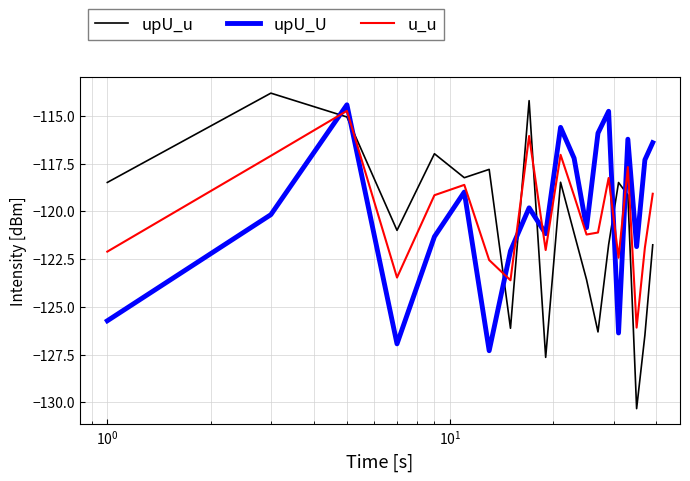

Which series has the largest range (max minus min)?

upU_u